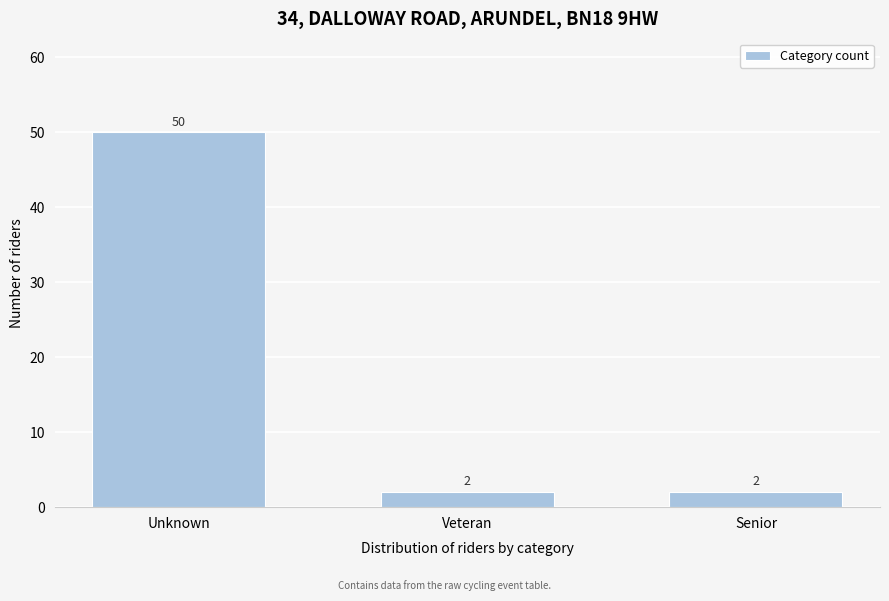

Reading left to right, extract all data points from this chart.

Unknown=50	Veteran=2	Senior=2